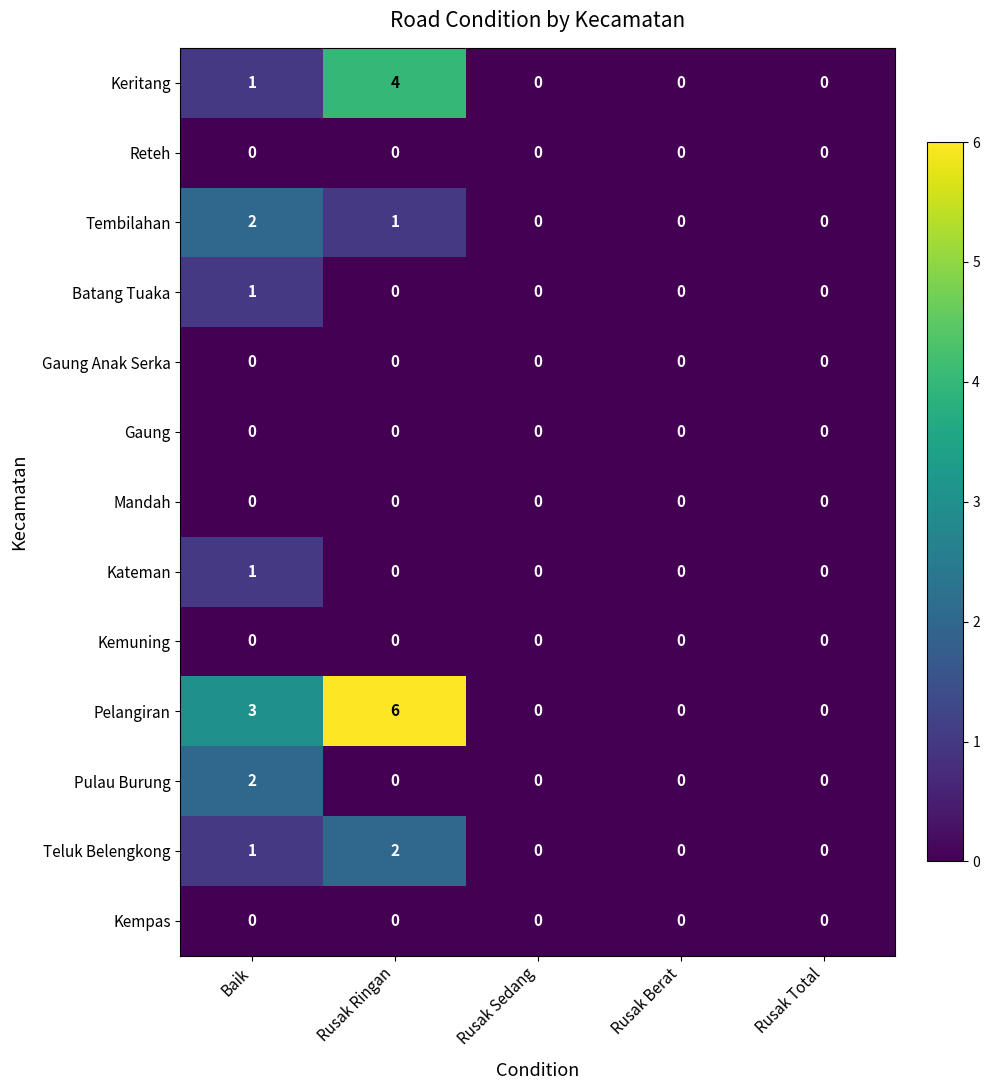

At which label is Keritang closest to 2?

Baik